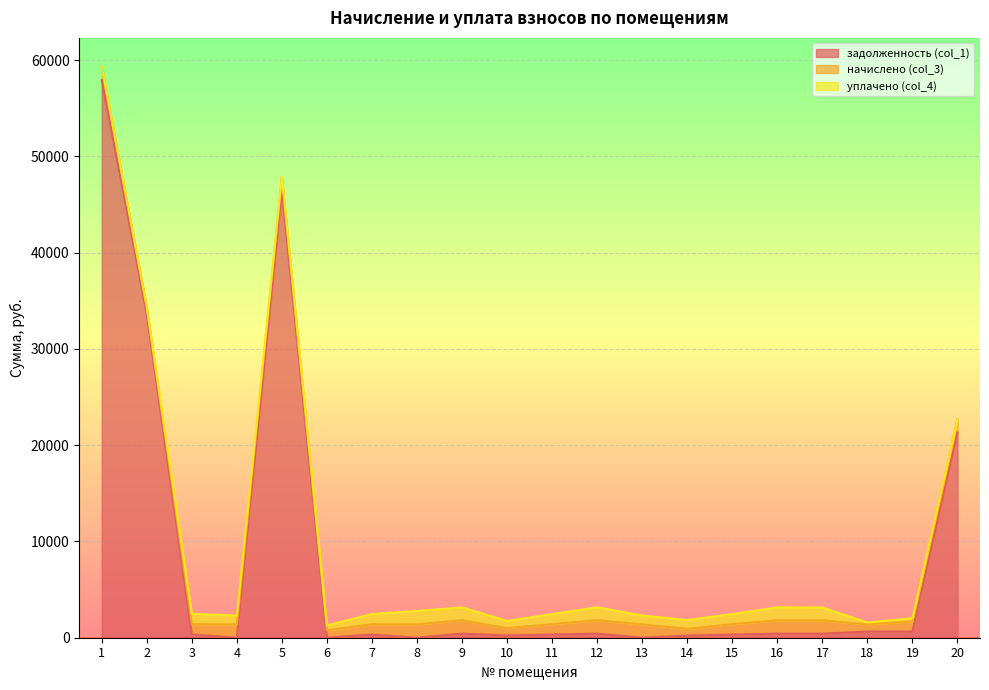

How many intersections are there between задолженность (col_1) and начислено (col_3)?

4